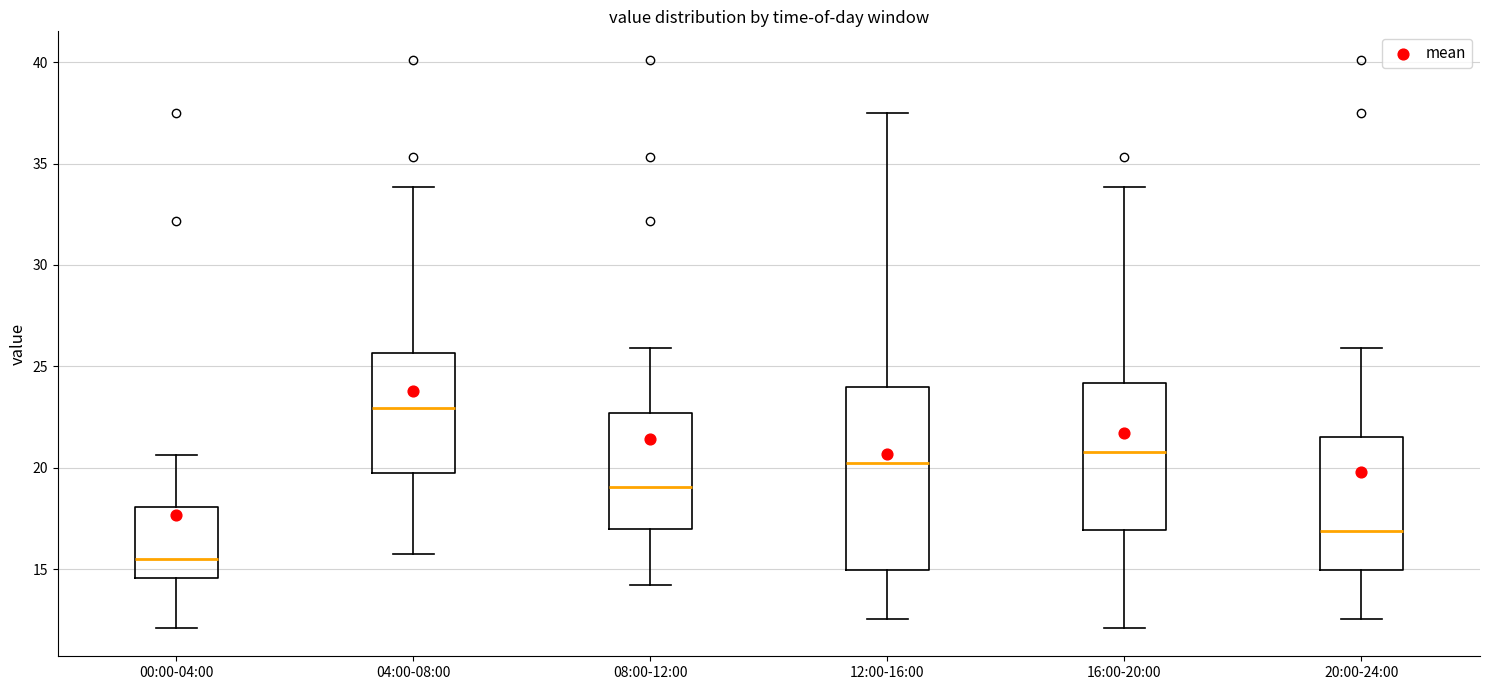

Reading left to right, transcribe this box plot: for each box, give where its median line is, the range the box spans, and where its two whiskers end, as read against the y-axis. The values are not printed on the chart, so give them approximately, as read against the axis.

00:00-04:00: median 15.5, box 14.5 to 18.0, whiskers 12.0 to 20.5
04:00-08:00: median 23.0, box 19.5 to 25.5, whiskers 15.5 to 34.0
08:00-12:00: median 19.0, box 17.0 to 22.5, whiskers 14.0 to 26.0
12:00-16:00: median 20.0, box 15.0 to 24.0, whiskers 12.5 to 37.5
16:00-20:00: median 21.0, box 17.0 to 24.0, whiskers 12.0 to 34.0
20:00-24:00: median 17.0, box 15.0 to 21.5, whiskers 12.5 to 26.0